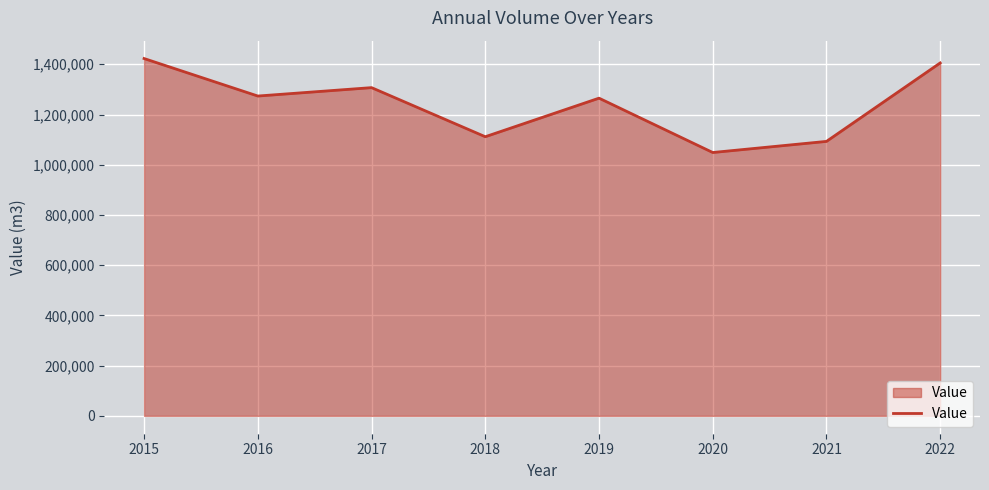

Is it true that the value at 2020 is 1048718?

True